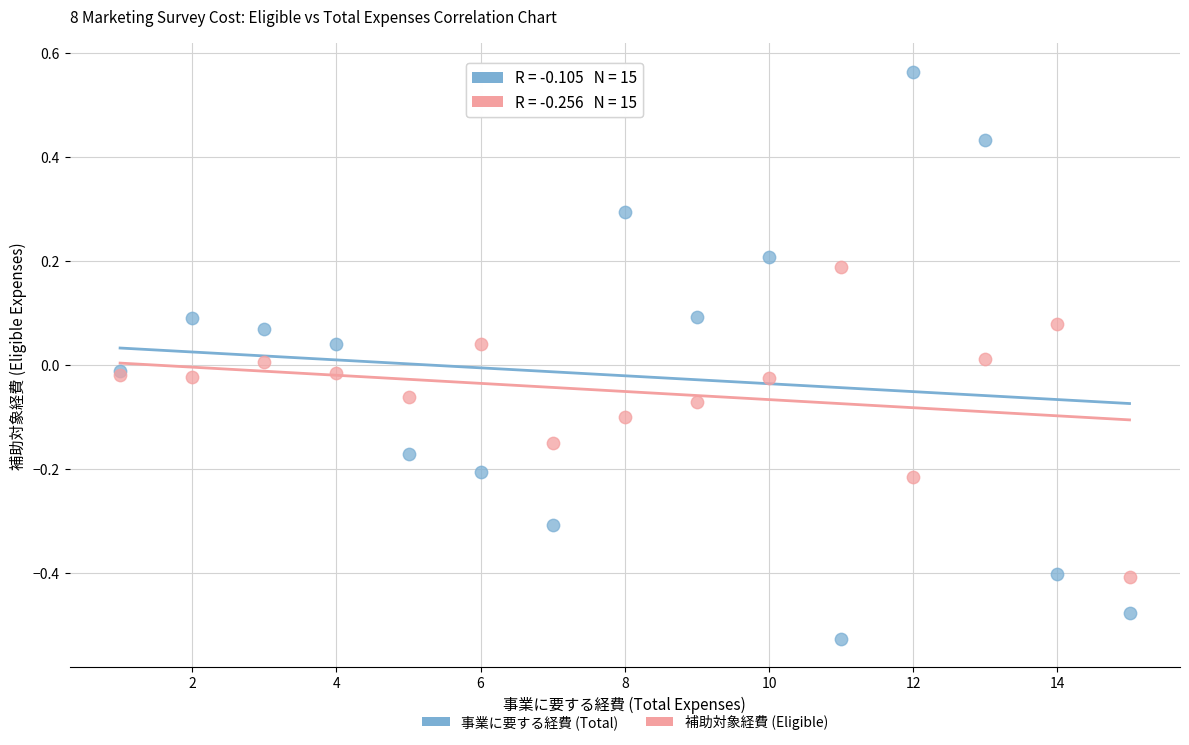

Which series reaches the maximum Y coordinate?

事業に要する経費 (Total)